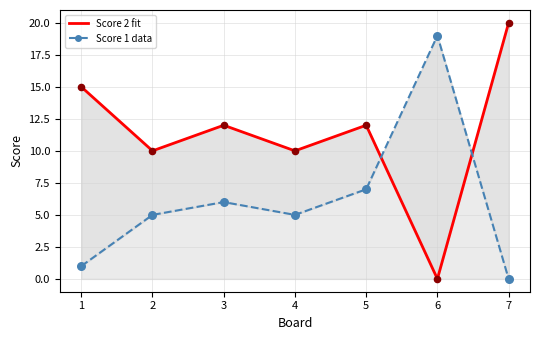

Which series contains the highest Y value?

Score 2